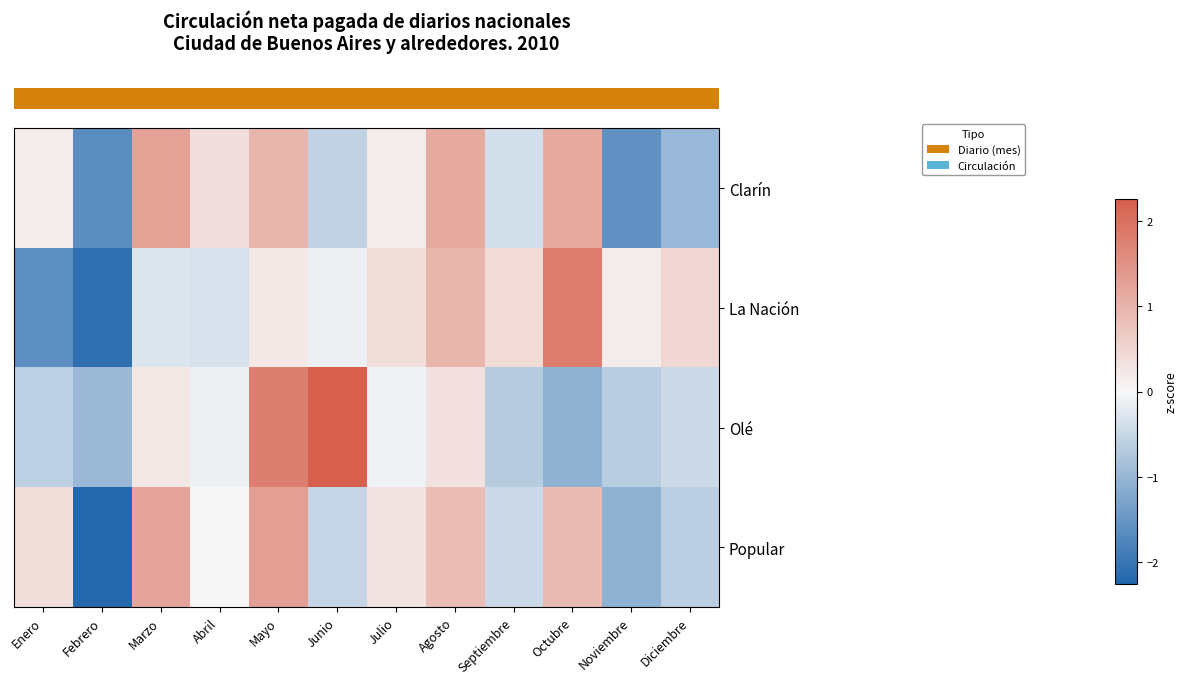

Which series has the largest range (max minus min)?

row_1